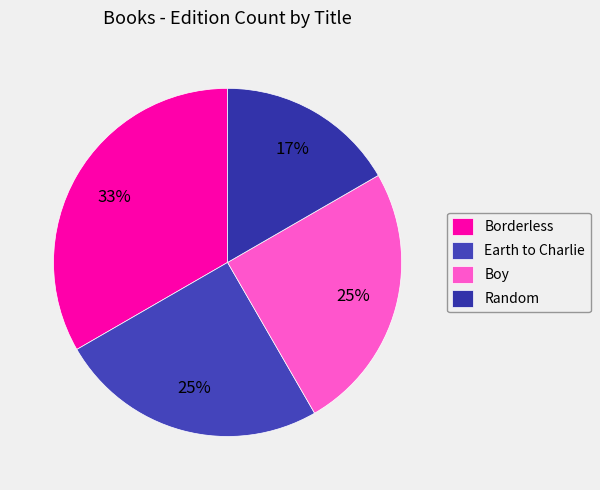

Does Earth to Charlie account for over 50% of the chart?

No